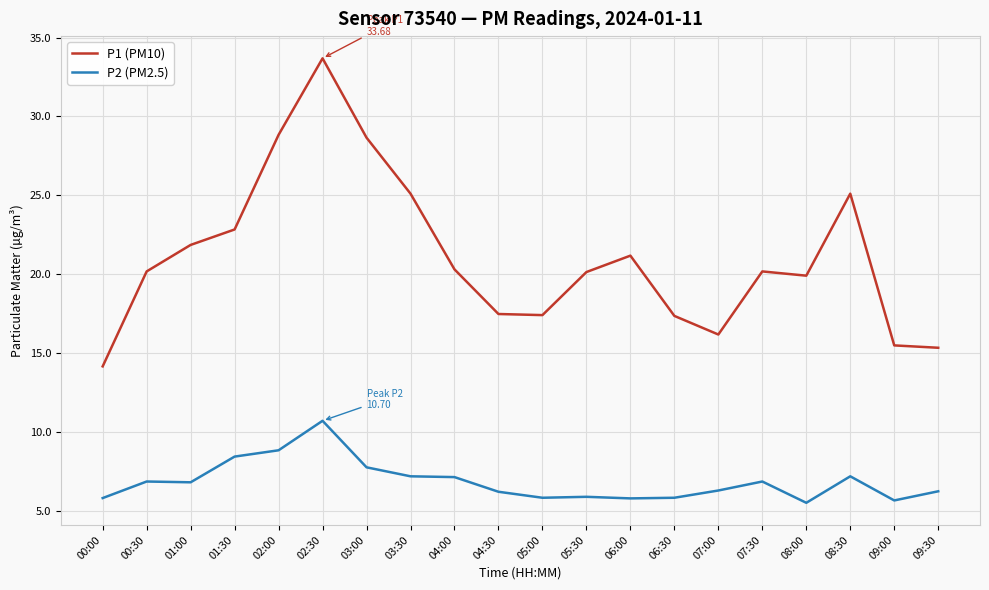

Between 00:00 and 07:00, which series saw the biggest shift?

P1 (PM10)